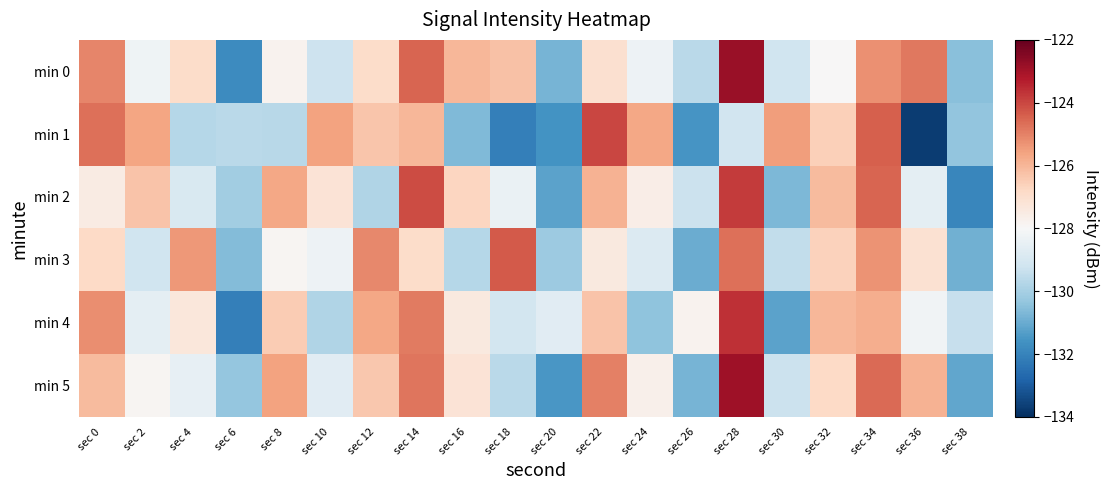

Reading left to right, transcribe all the data shown in this chart.

min 0: sec 0=-125.1	sec 2=-128.3	sec 4=-126.9	sec 6=-131.8	sec 8=-127.8	sec 10=-129.2	sec 12=-126.9	sec 14=-124.5	sec 16=-126.0	sec 18=-126.3	sec 20=-130.8	sec 22=-127.1	sec 24=-128.3	sec 26=-129.6	sec 28=-122.8	sec 30=-129.2	sec 32=-128.0	sec 34=-125.3	sec 36=-124.8	sec 38=-130.5
min 1: sec 0=-124.7	sec 2=-125.6	sec 4=-129.7	sec 6=-129.6	sec 8=-129.6	sec 10=-125.6	sec 12=-126.3	sec 14=-126.0	sec 16=-130.7	sec 18=-132.1	sec 20=-131.6	sec 22=-124.0	sec 24=-125.7	sec 26=-131.6	sec 28=-129.1	sec 30=-125.5	sec 32=-126.6	sec 34=-124.4	sec 36=-133.7	sec 38=-130.4
min 2: sec 0=-127.5	sec 2=-126.3	sec 4=-128.9	sec 6=-130.1	sec 8=-125.7	sec 10=-127.2	sec 12=-129.8	sec 14=-124.1	sec 16=-126.7	sec 18=-128.4	sec 20=-131.2	sec 22=-125.9	sec 24=-127.6	sec 26=-129.3	sec 28=-123.8	sec 30=-130.7	sec 32=-126.1	sec 34=-124.5	sec 36=-128.6	sec 38=-131.9
min 3: sec 0=-126.8	sec 2=-129.2	sec 4=-125.4	sec 6=-130.6	sec 8=-127.9	sec 10=-128.3	sec 12=-125.1	sec 14=-126.9	sec 16=-129.7	sec 18=-124.3	sec 20=-130.2	sec 22=-127.4	sec 24=-128.8	sec 26=-131.0	sec 28=-124.7	sec 30=-129.5	sec 32=-126.6	sec 34=-125.3	sec 36=-127.1	sec 38=-130.9
min 4: sec 0=-125.2	sec 2=-128.6	sec 4=-127.3	sec 6=-132.1	sec 8=-126.5	sec 10=-129.8	sec 12=-125.7	sec 14=-124.9	sec 16=-127.4	sec 18=-129.1	sec 20=-128.7	sec 22=-126.3	sec 24=-130.4	sec 26=-127.8	sec 28=-123.6	sec 30=-131.2	sec 32=-126.0	sec 34=-125.8	sec 36=-128.2	sec 38=-129.4
min 5: sec 0=-126.1	sec 2=-127.9	sec 4=-128.5	sec 6=-130.3	sec 8=-125.6	sec 10=-128.7	sec 12=-126.4	sec 14=-124.8	sec 16=-127.2	sec 18=-129.6	sec 20=-131.5	sec 22=-125.0	sec 24=-127.7	sec 26=-130.8	sec 28=-122.9	sec 30=-129.3	sec 32=-126.8	sec 34=-124.6	sec 36=-125.9	sec 38=-131.1